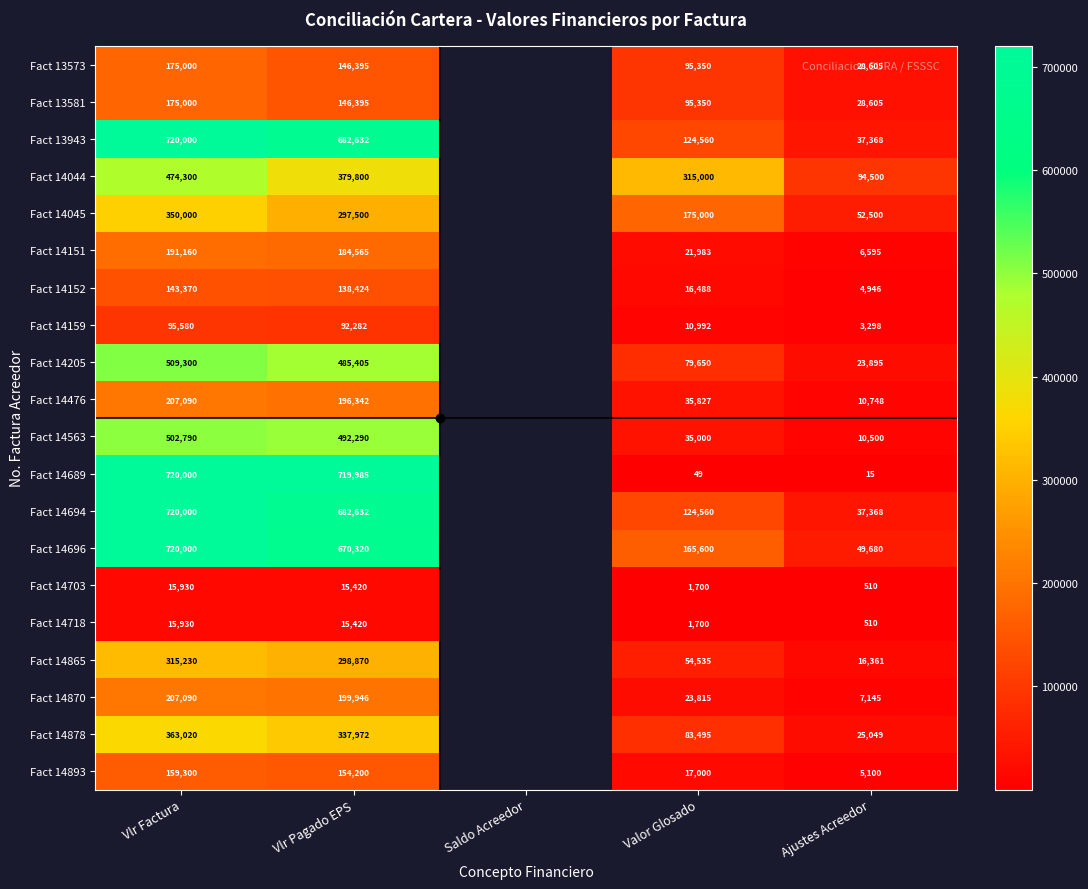

What is the smallest value displayed?

15.0